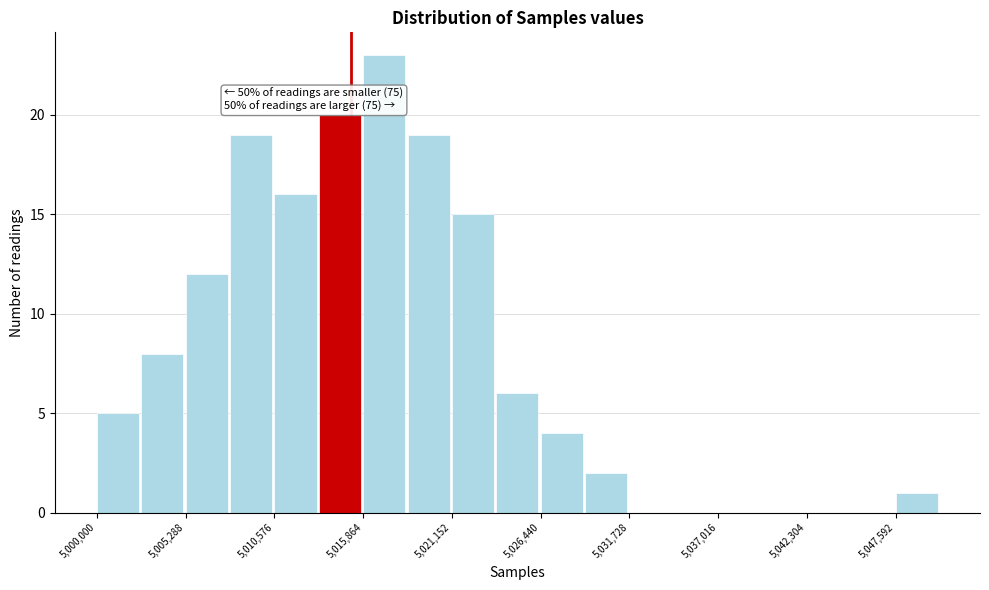

Read against the x-axis, roughly where is the centre of the tallest bar?

5017000